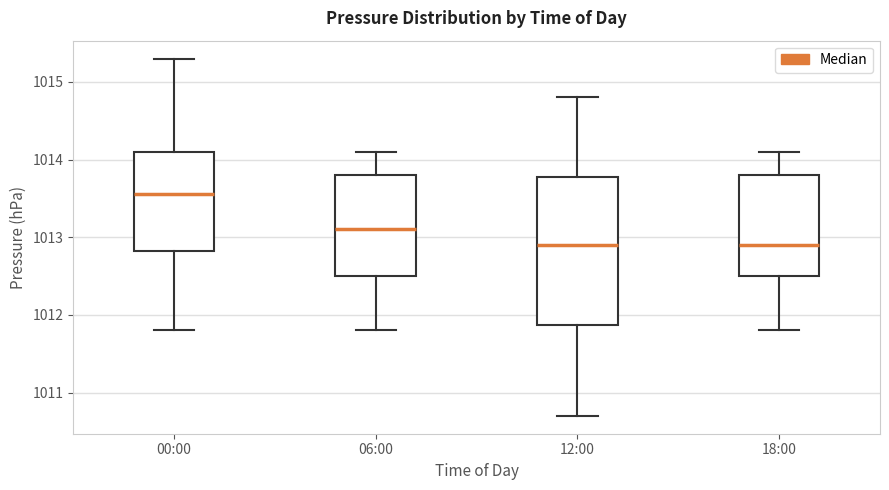

Which box is the tallest, from its lower edge to its upper edge?

12:00